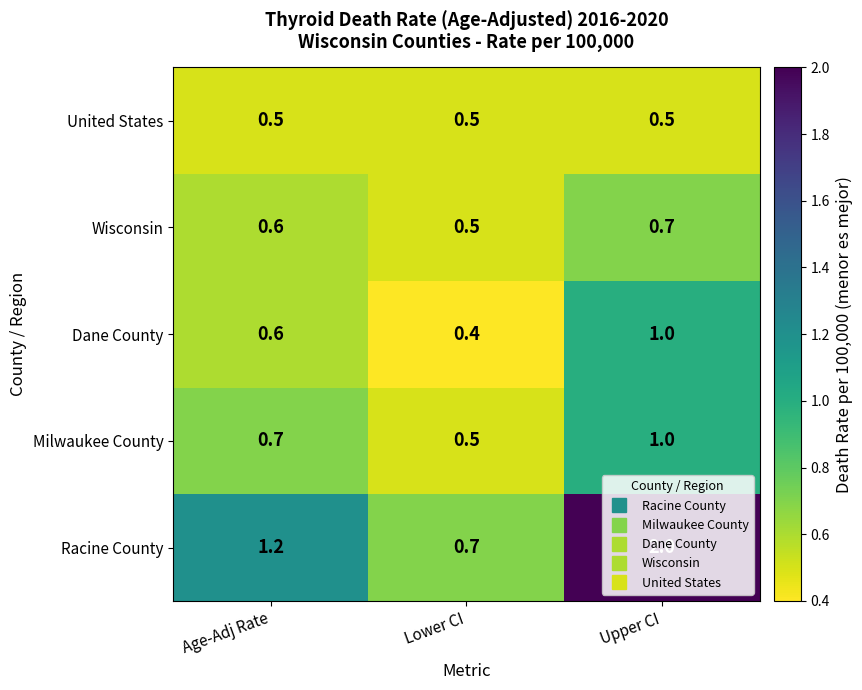

At which label is Milwaukee County closest to 0?

Lower CI